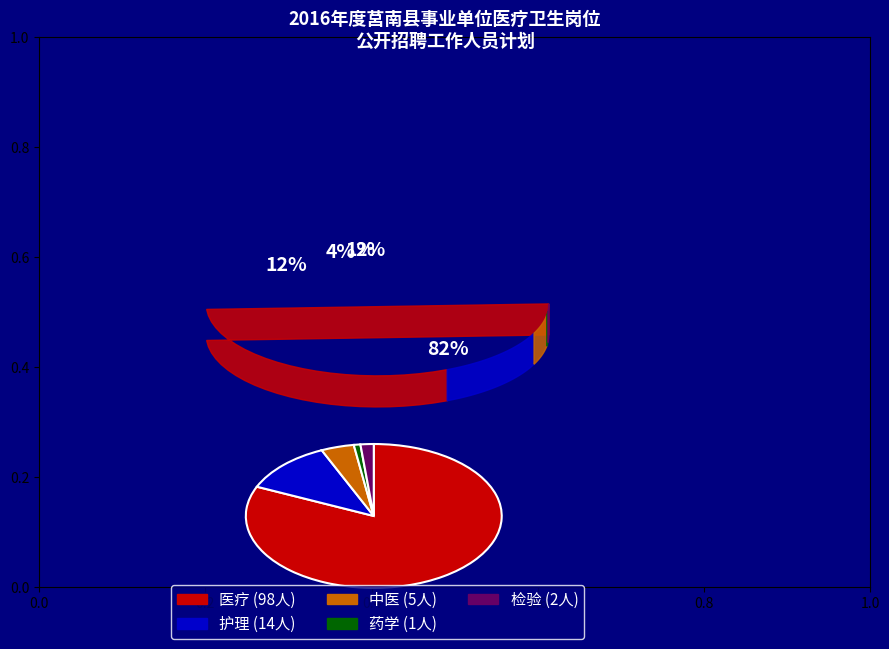

Is it true that 护理 is 1% of the pie?

False